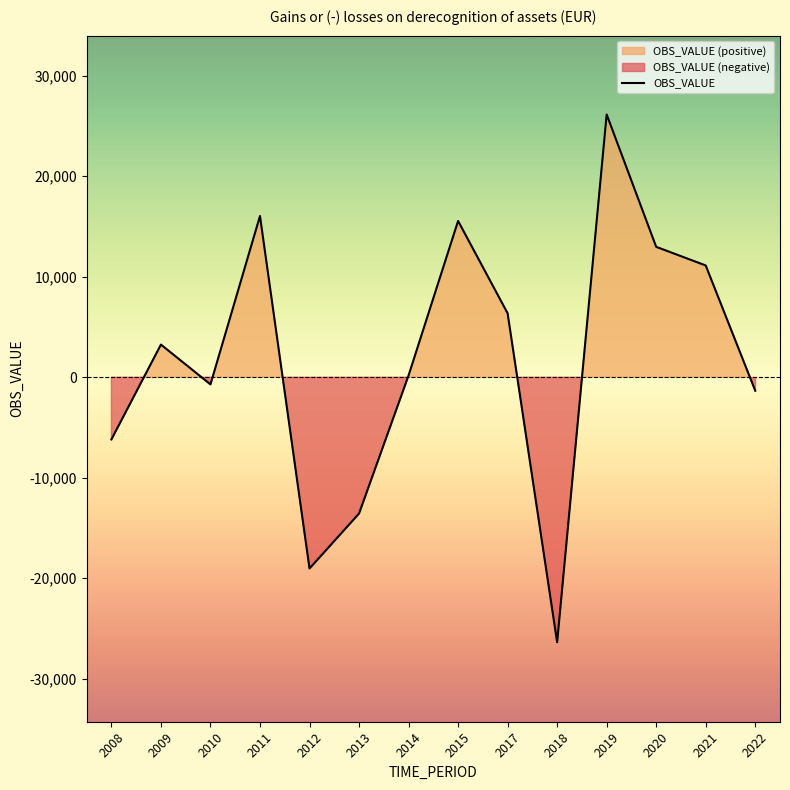

What is the minimum value shown in the chart?

-26371